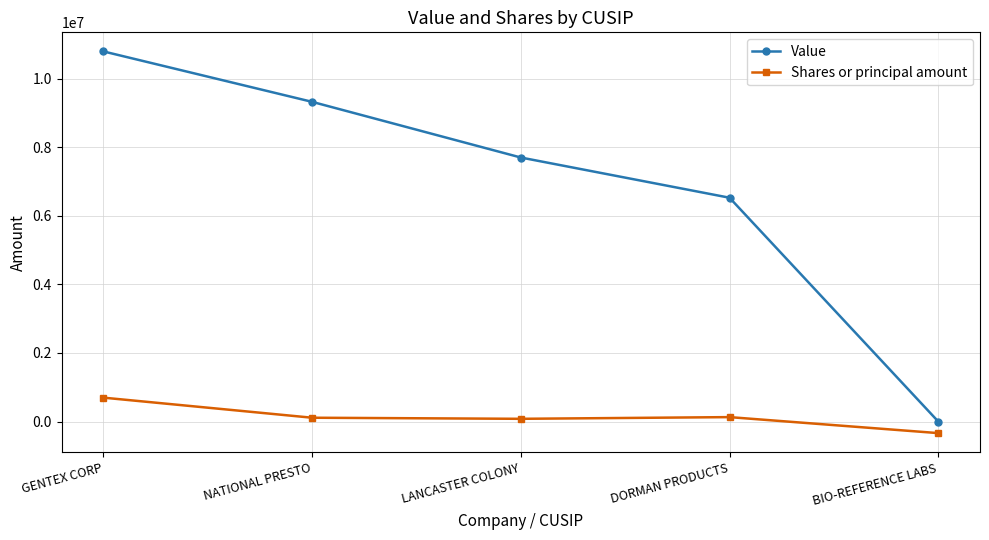

What is the label of the 5th point from the left?

BIO-REFERENCE LABS